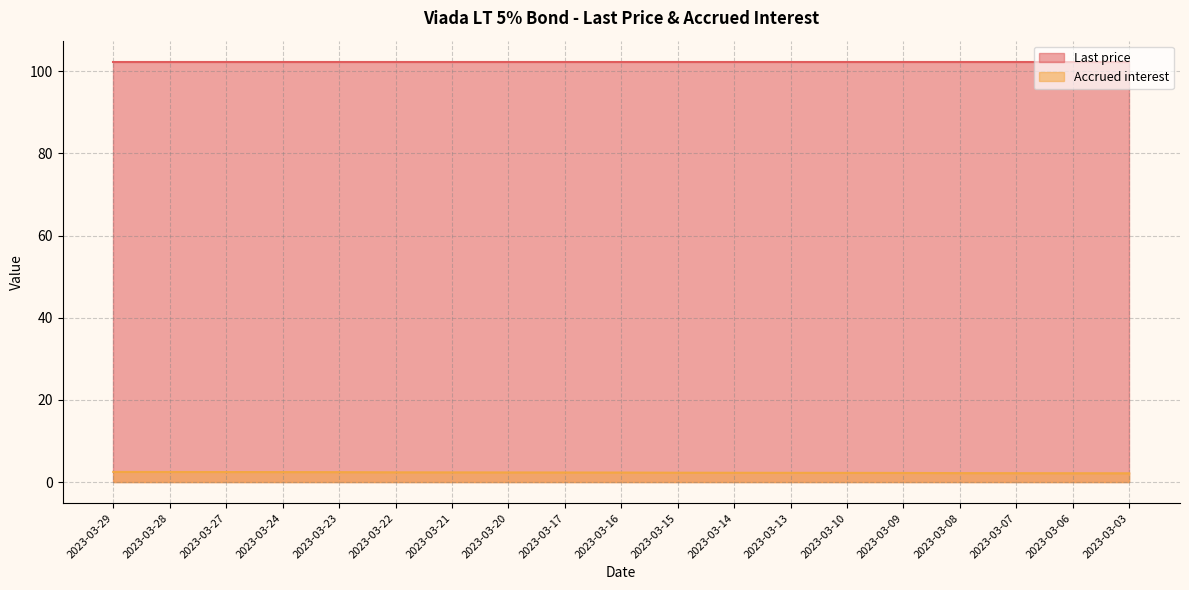

What is the difference between the maximum and minimum values?

0.3